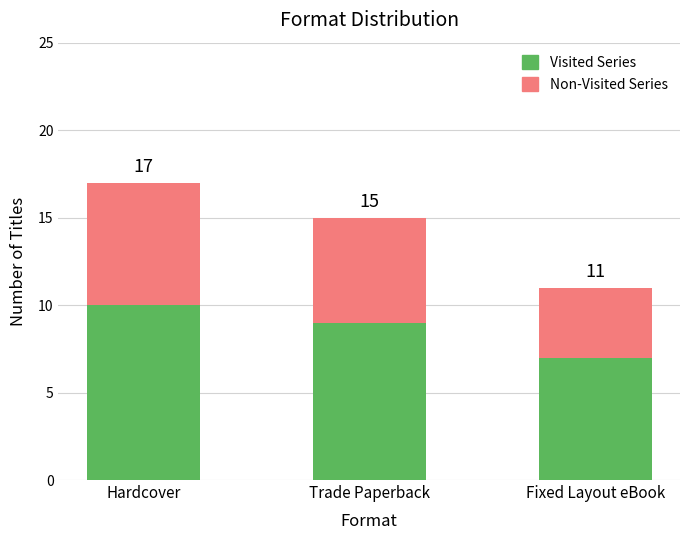

The Non-Visited Series series shows 6 at Trade Paperback. True or false?

True